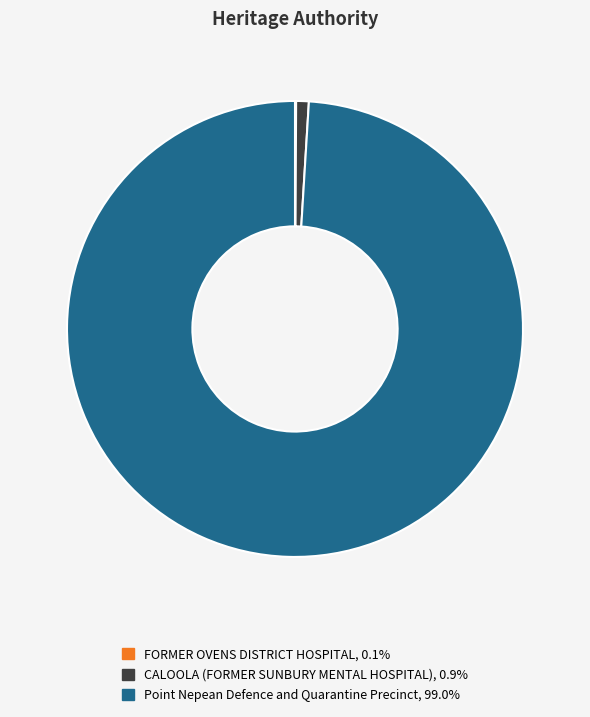

Which category has the biggest portion of the pie?

Point Nepean Defence and Quarantine Precinct